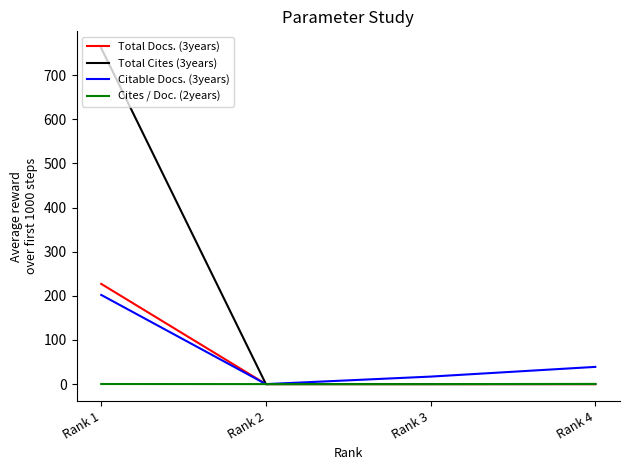

Which series has the widest spread of values?

Total Cites (3years)